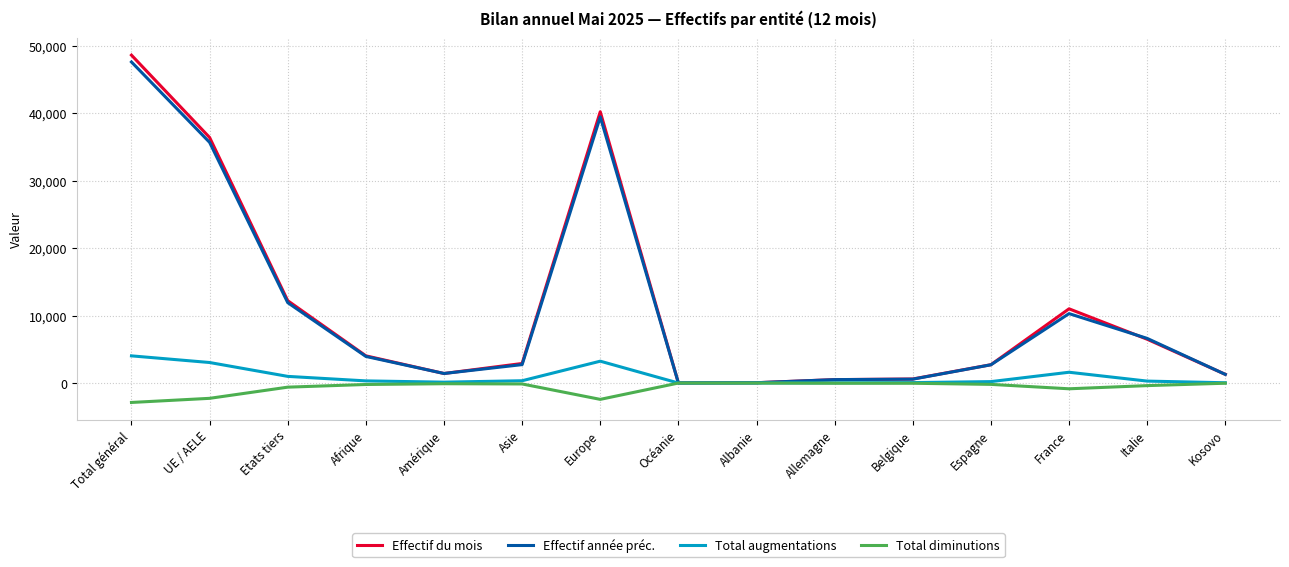

Is it true that Effectif du mois equals 12255 at Total général?

False